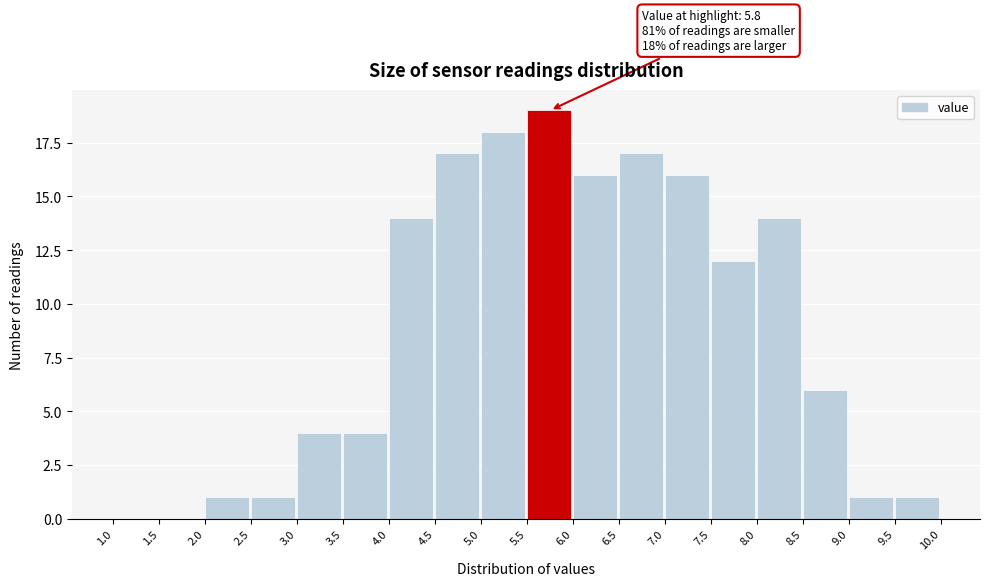

Which range on the x-axis has the tallest bar?

5.5 to 6.0